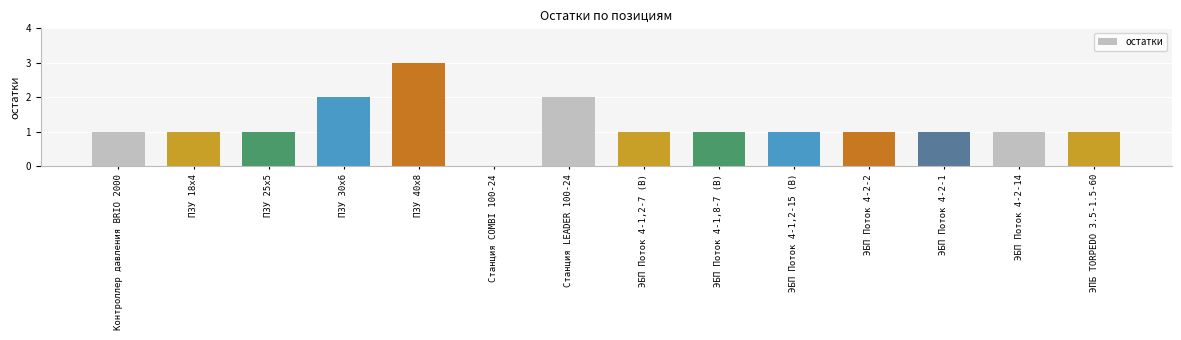

Reading left to right, list all the values displayed in this chart.

Контроллер давления BRIO 2000=1	ПЗУ 18x4=1	ПЗУ 25х5=1	ПЗУ 30х6=2	ПЗУ 40х8=3	Станция COMBI 100-24=0	Станция LEADER 100-24=2	ЭБП Поток 4-1,2-7 (В)=1	ЭБП Поток 4-1,8-7 (В)=1	ЭБП Поток 4-1,2-15 (В)=1	ЭБП Поток 4-2-2=1	ЭБП Поток 4-2-1=1	ЭБП Поток 4-2-14=1	ЭПБ TORPEDO 3.5-1.5-60=1